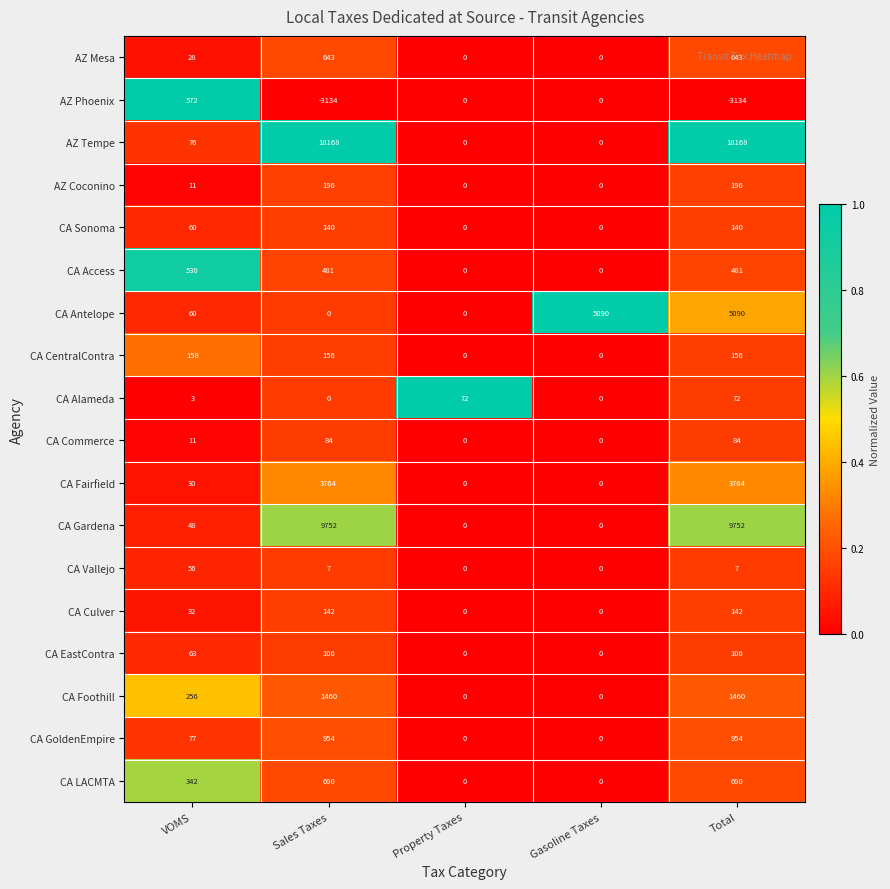

The value of CA Foothill at Sales Taxes is 900. True or false?

False